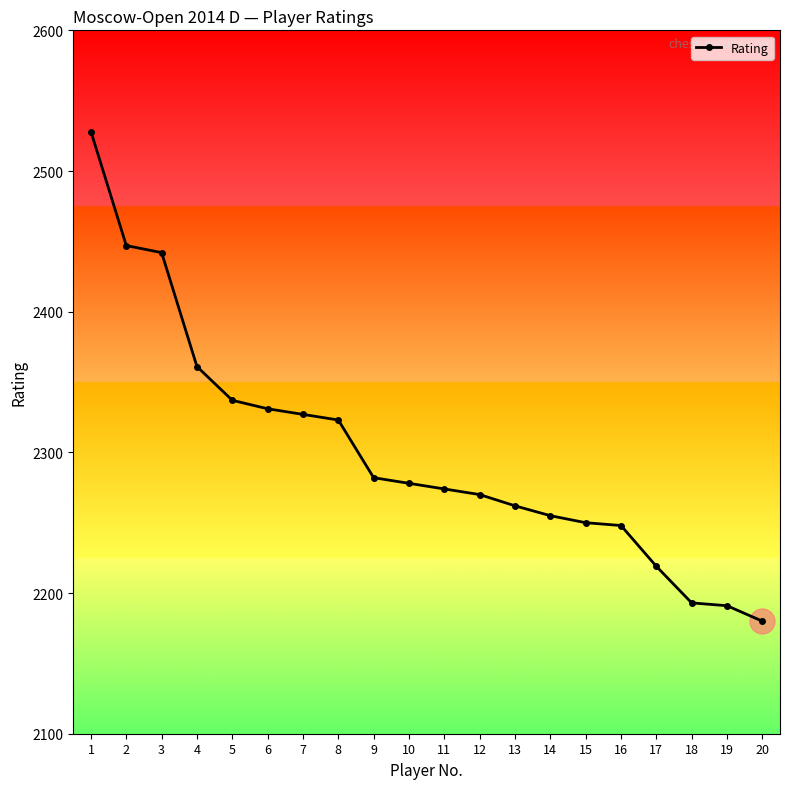

Where does the data first go above 2278?

1